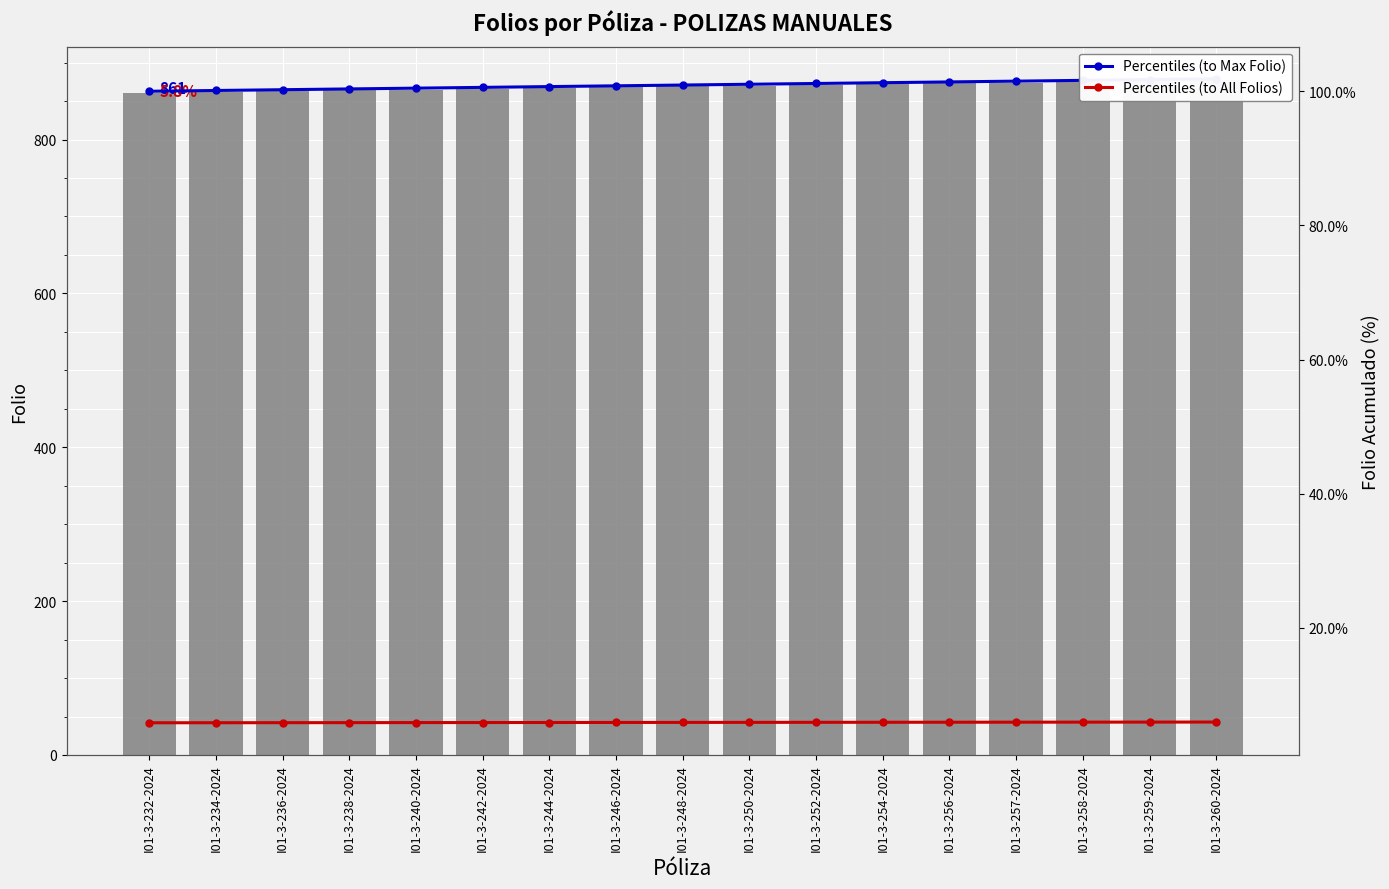

At I01-3-254-2024, list the series in order from smallest to largest.

Percentiles (to All Folios), Percentiles (to Max Folio), FOLIO